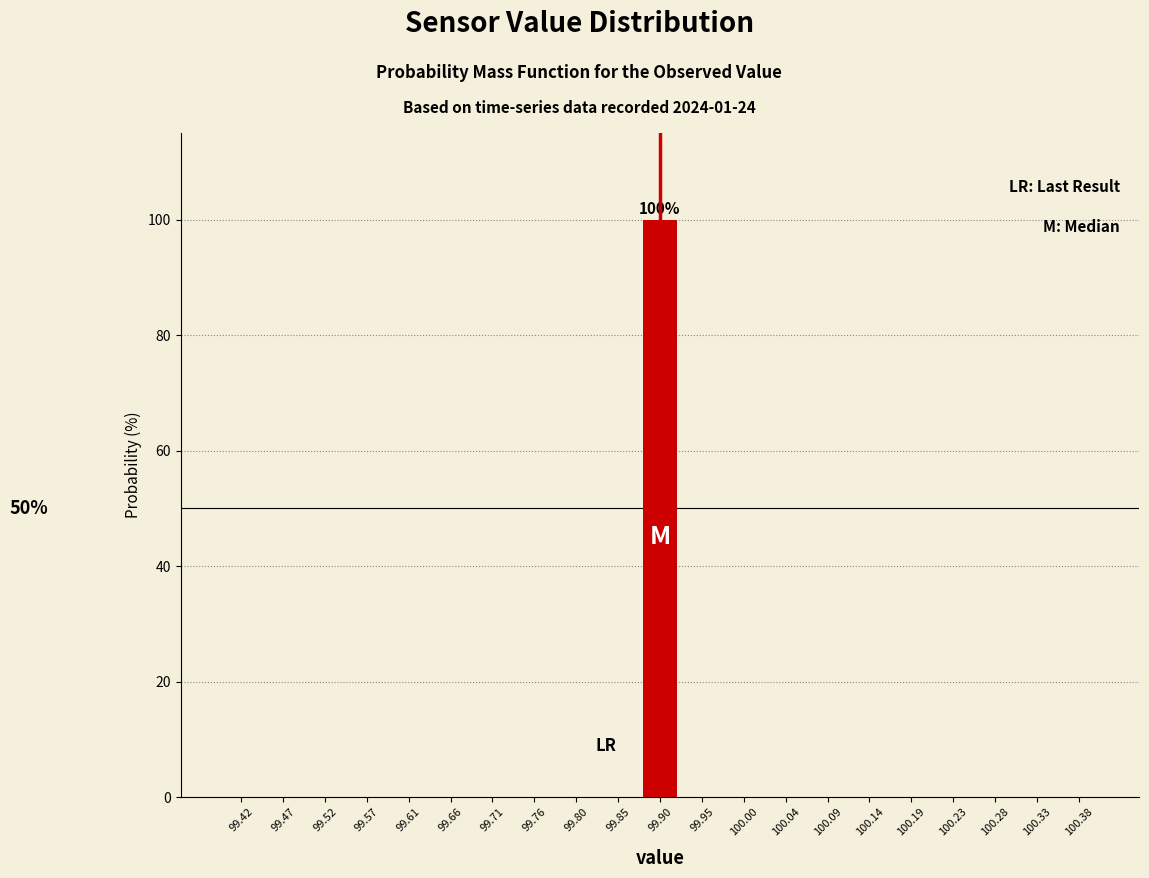

Over which range of the x-axis is the bar tallest?

99.875 to 99.925